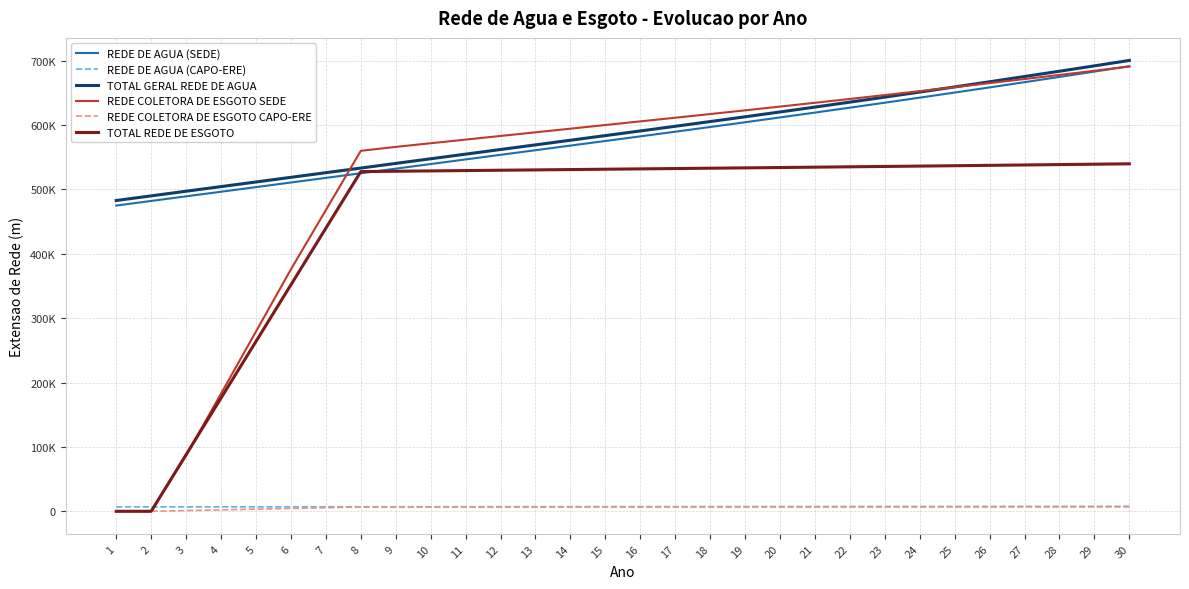

Reading left to right, list all the values displayed in this chart.

REDE DE AGUA (SEDE): 474959	482129	489299	496454	503624	510794	517964	525134	532304	539474	546644	553814	560969	568139	575309	582479	589709	597014	604394	611879	619424	627059	634799	642629	650549	658544	666644	674834	683129	691514
REDE DE AGUA (CAPO-ERE): 6760	6790	6820	6850	6865	6895	6925	6955	6985	7015	7045	7075	7105	7135	7165	7180	7210	7240	7270	7300	7330	7375	7405	7450	7480	7510	7555	7585	7630	7660
TOTAL GERAL REDE DE AGUA: 482834	490034	497249	504434	511619	518834	526034	533234	540449	547649	554864	562064	569249	576464	583664	590864	598124	605459	612884	620399	627974	635669	643439	651329	659279	667304	675464	683684	692024	700454
REDE COLETORA DE ESGOTO SEDE: 0	0	86672	182826	279235	375898	467883	559995	566119	571779	577444	583108	588768	594433	600097	605761	611426	617130	622897	628735	634640	640612	646650	652769	658954	665207	671530	677929	684400	690950
REDE COLETORA DE ESGOTO CAPO-ERE: 0	0	1102	2204	3306	4408	5510	6612	6614	6620	6628	6634	6642	6648	6656	6662	6670	6676	6682	6690	6696	6706	6714	6722	6732	6740	6748	6758	6766	6774
TOTAL REDE DE ESGOTO: 0	0	87955	175910	263865	351820	439775	527730	528289	528811	529336	529859	530384	530907	531432	531953	532478	533004	533536	534077	534622	535177	535734	536300	536874	537453	538038	538631	539230	539833